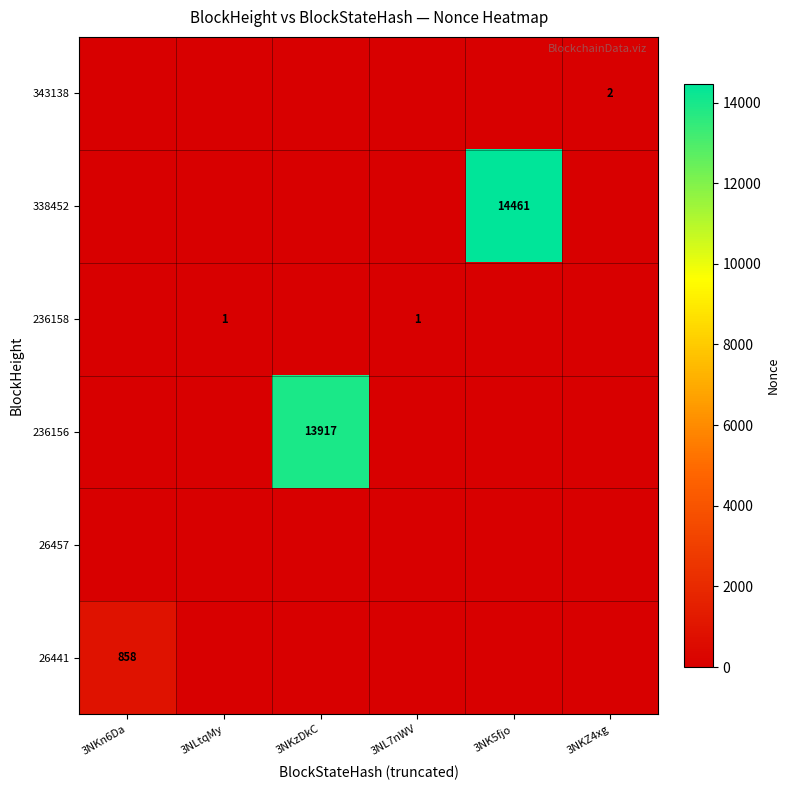

The value of 343138 at 3NKZ4xg is 2. True or false?

True